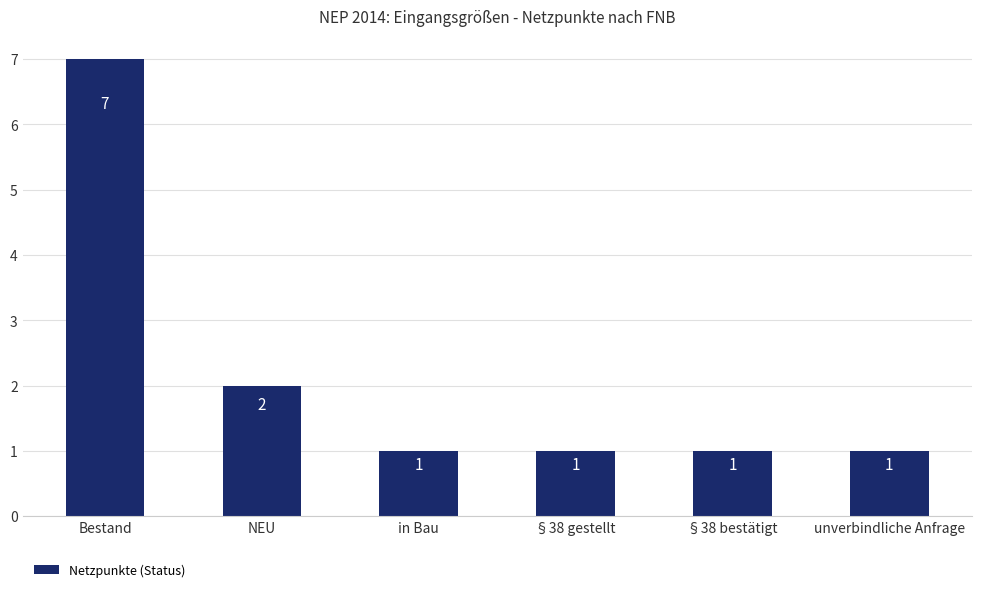

Count the values in the range 1 to 2.

5